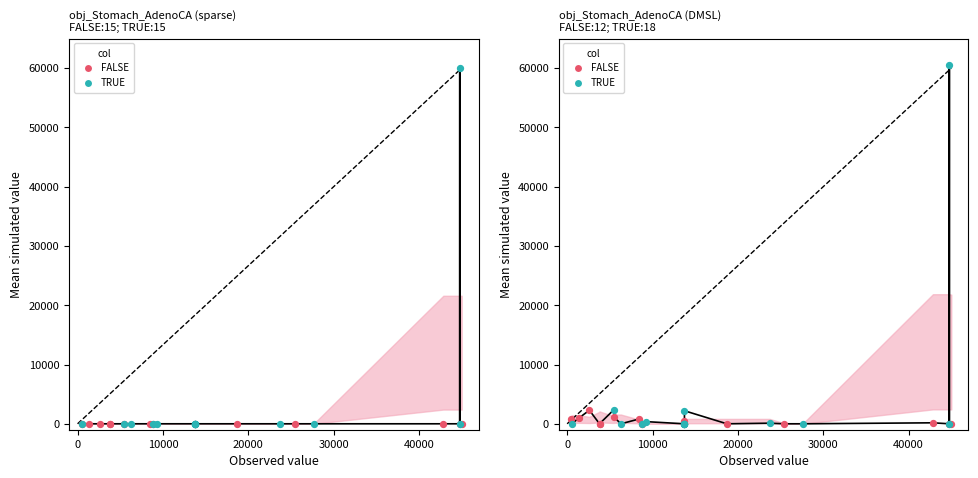

Which series has the widest spread of Y values?

TRUE